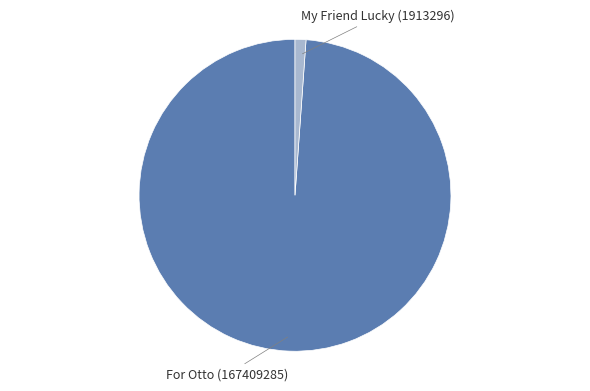

Rank the categories by value from lowest to highest.

My Friend Lucky, For Otto